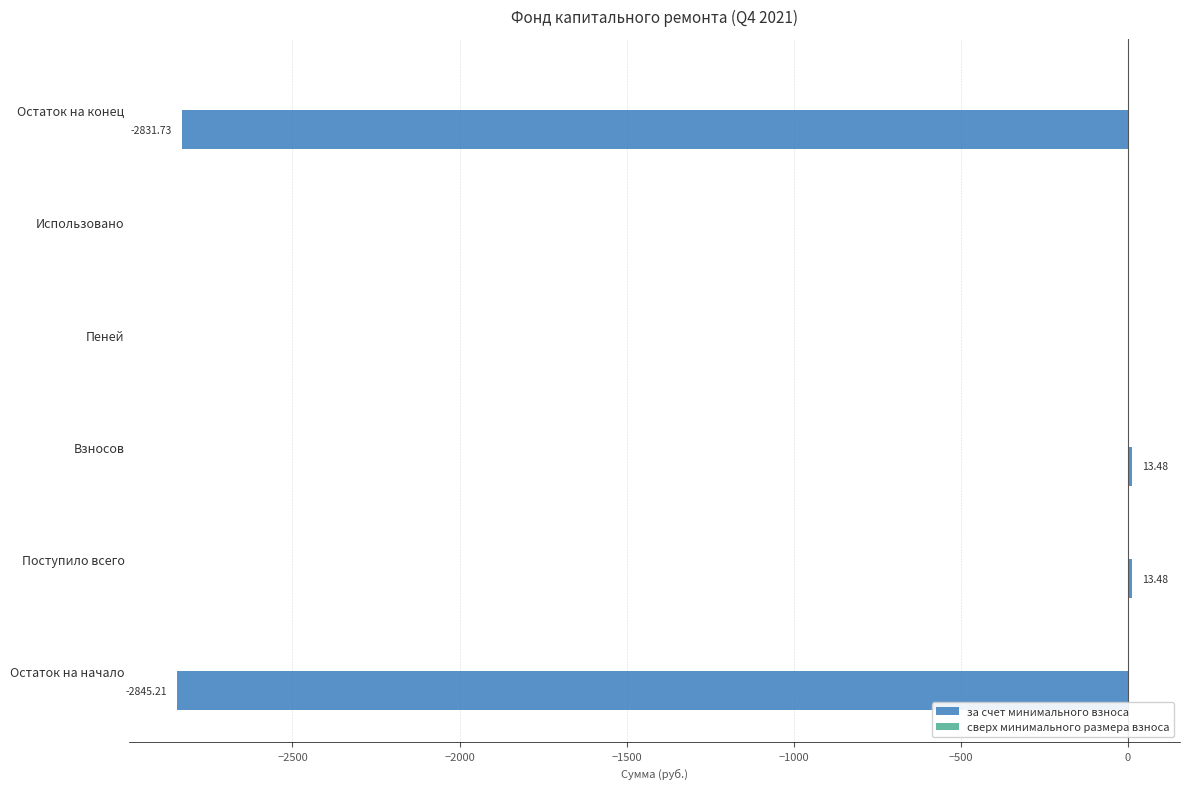

How many data points does each series have?

6